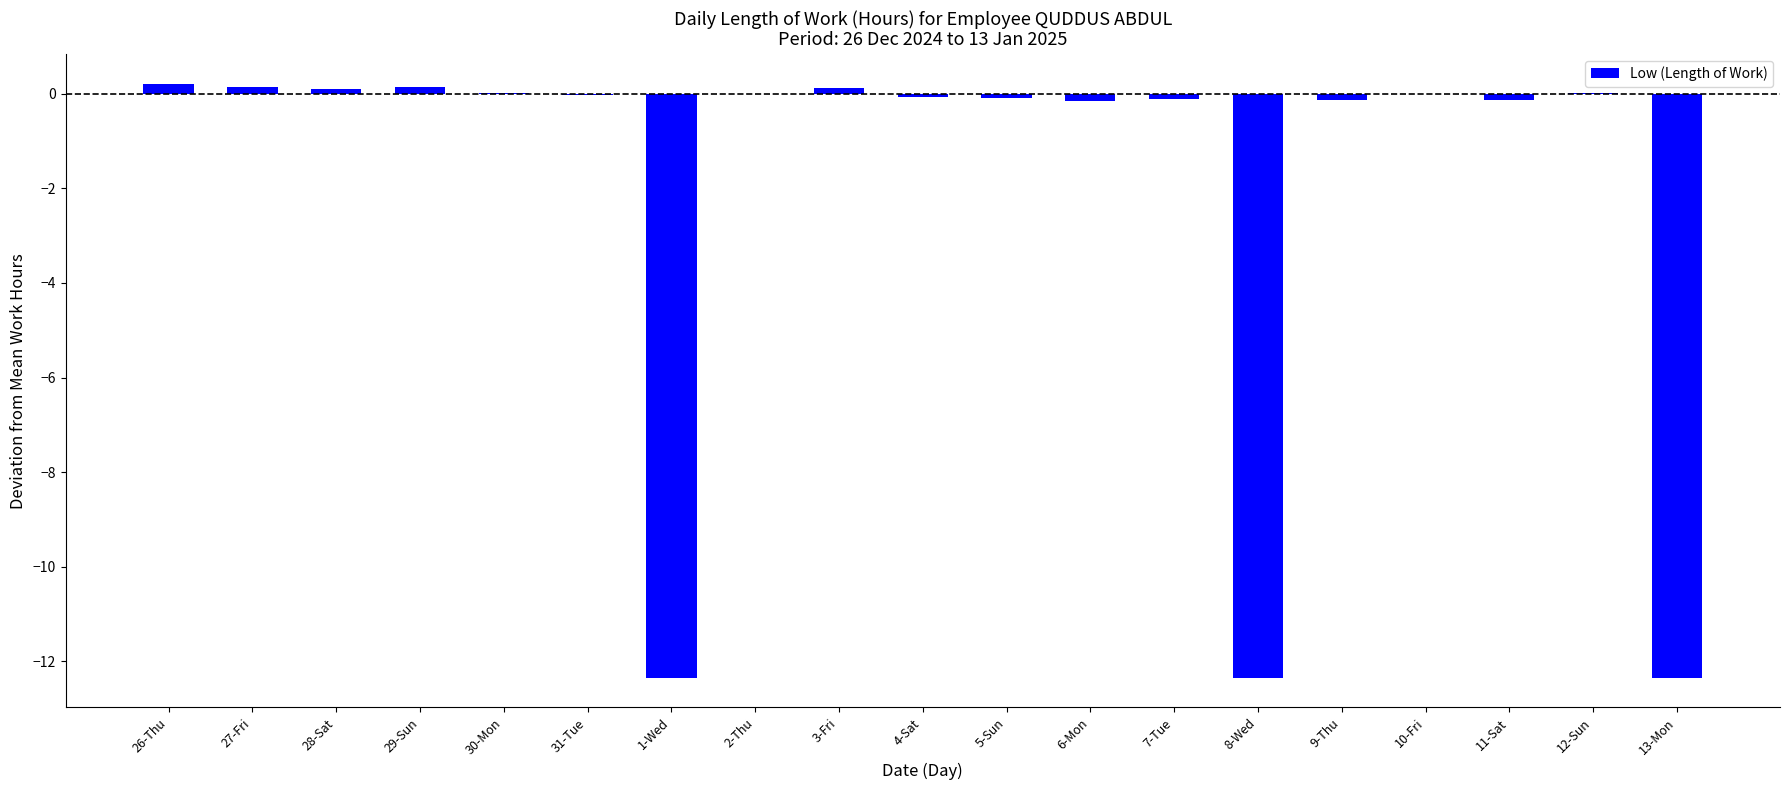

Count the number of data series in this chart.

1